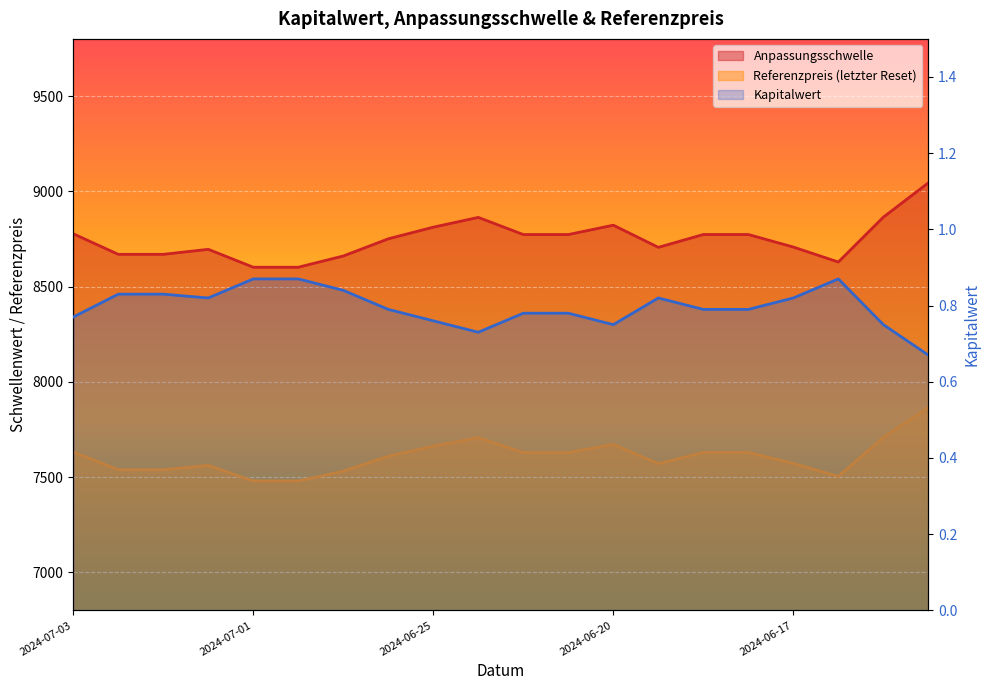

What is the highest value of the Kapitalwert series?

0.9